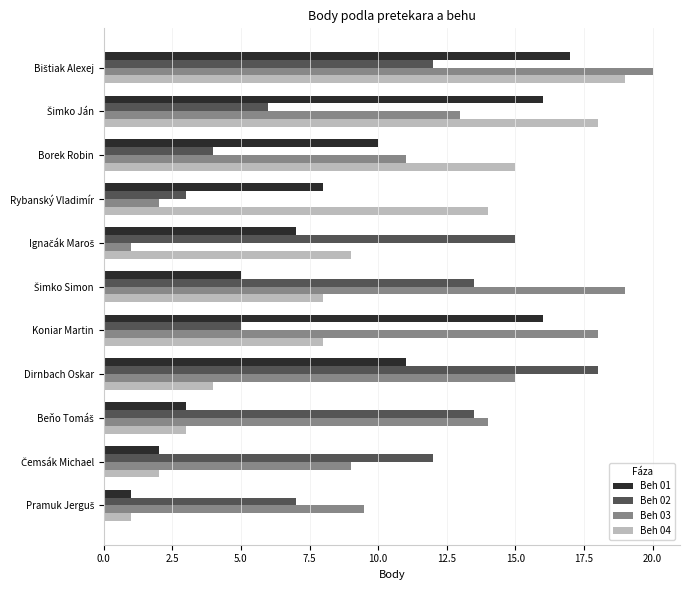

Count the number of categories in the chart.

11